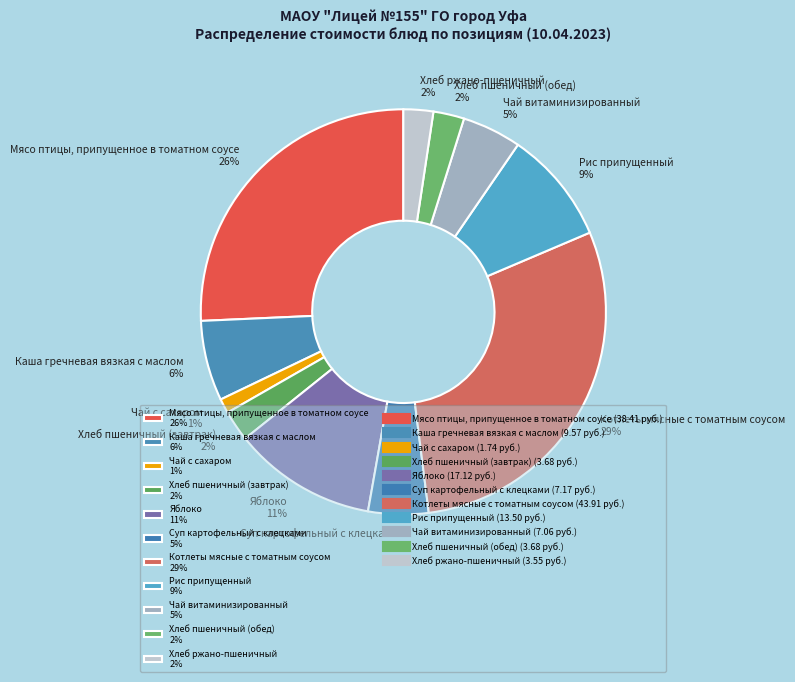

To the nearest percent, what is the average slice percentage?

9%